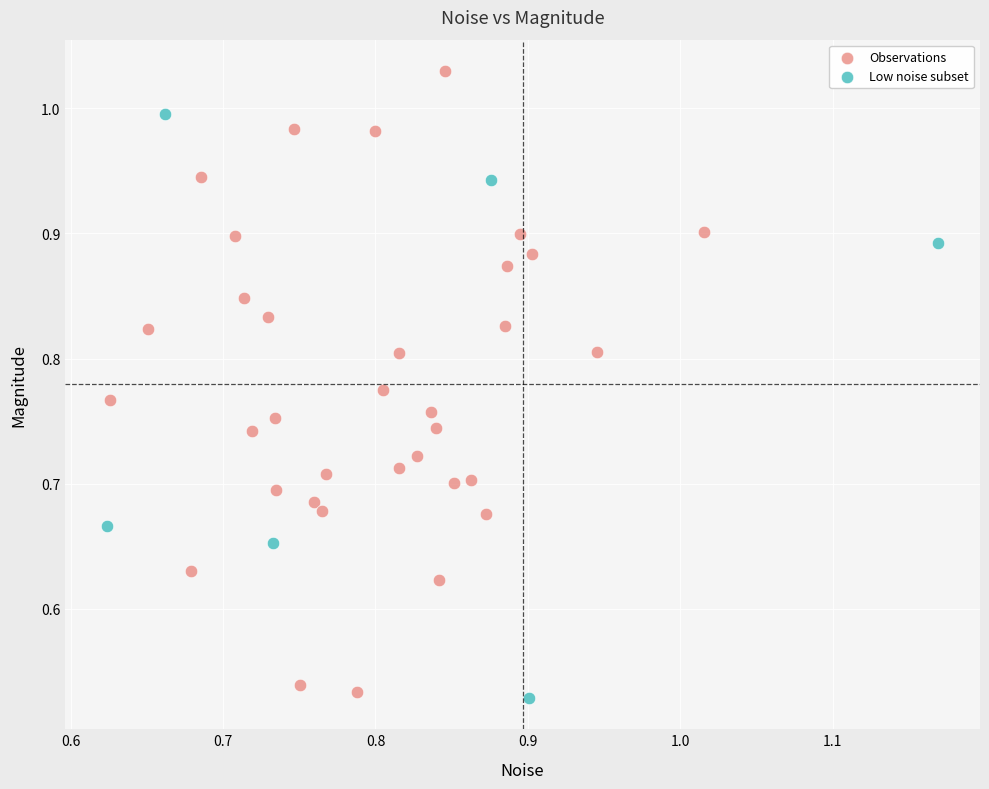

Which series contains the highest Y value?

Observations